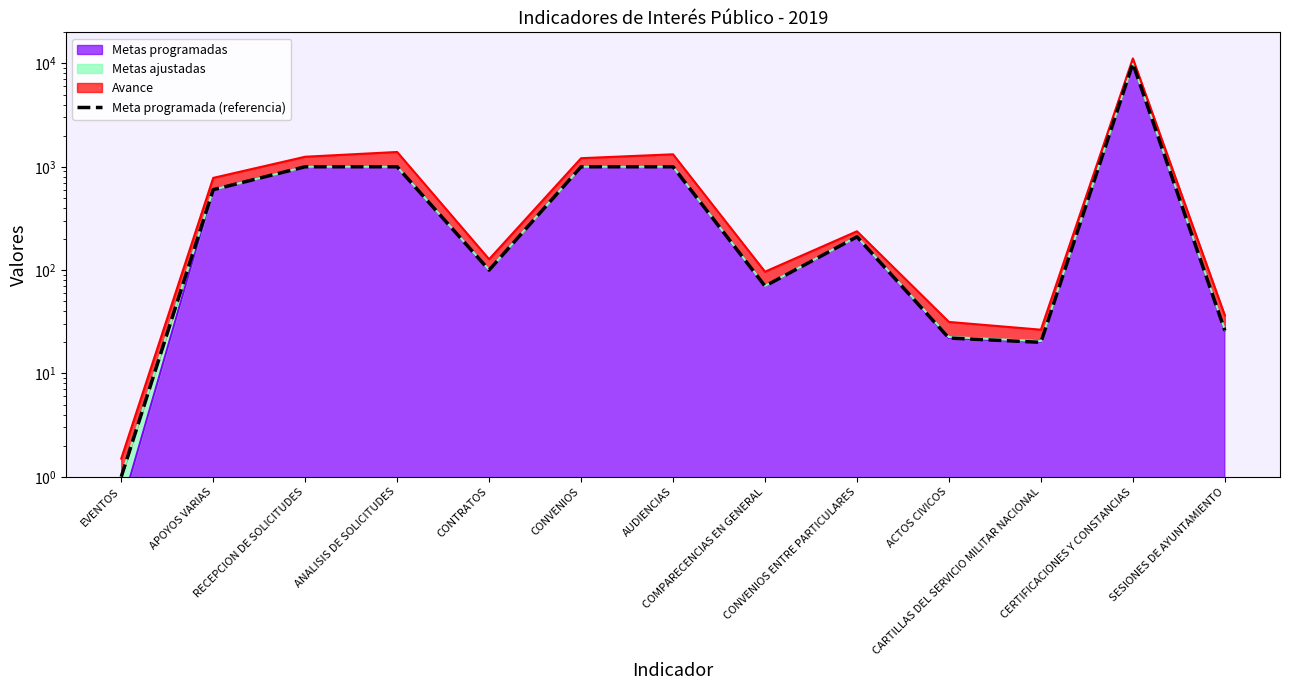

What is the difference between the values at AUDIENCIAS and CERTIFICACIONES Y CONSTANCIAS?

9000